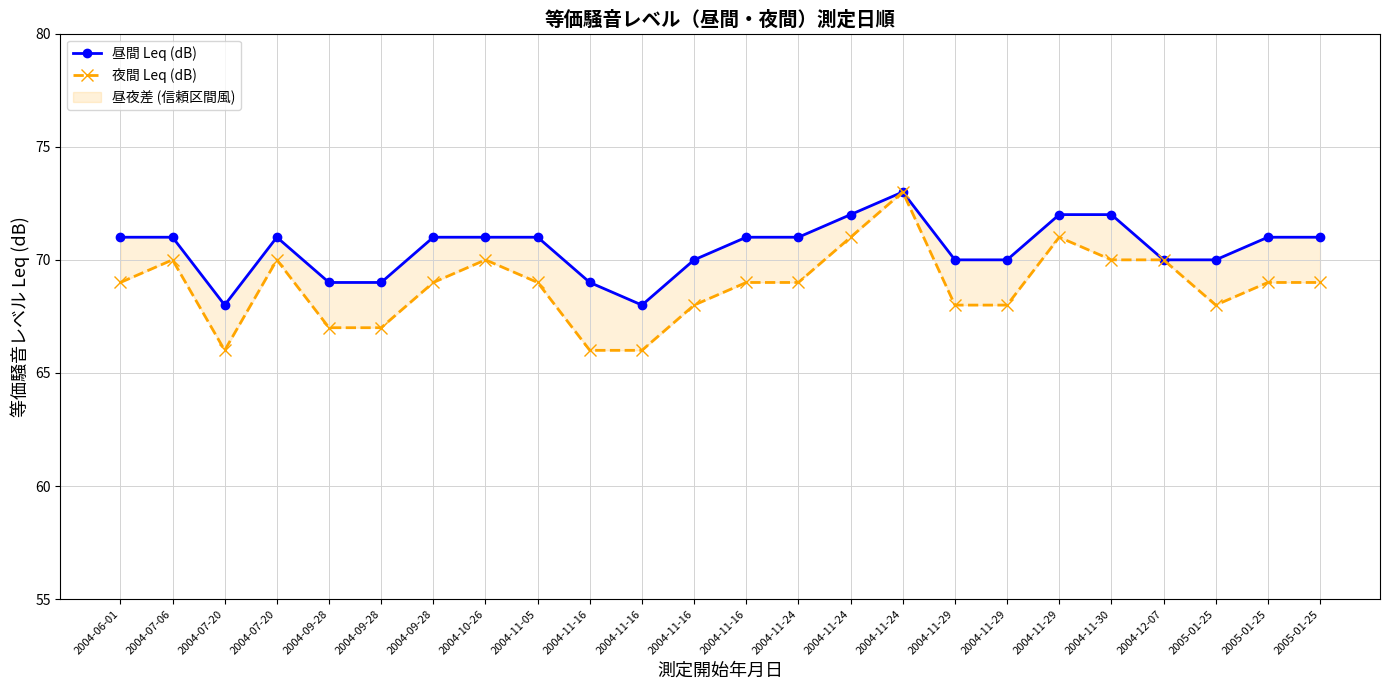

Which has a higher value, 2004-06-01 or 2004-11-16?

2004-06-01